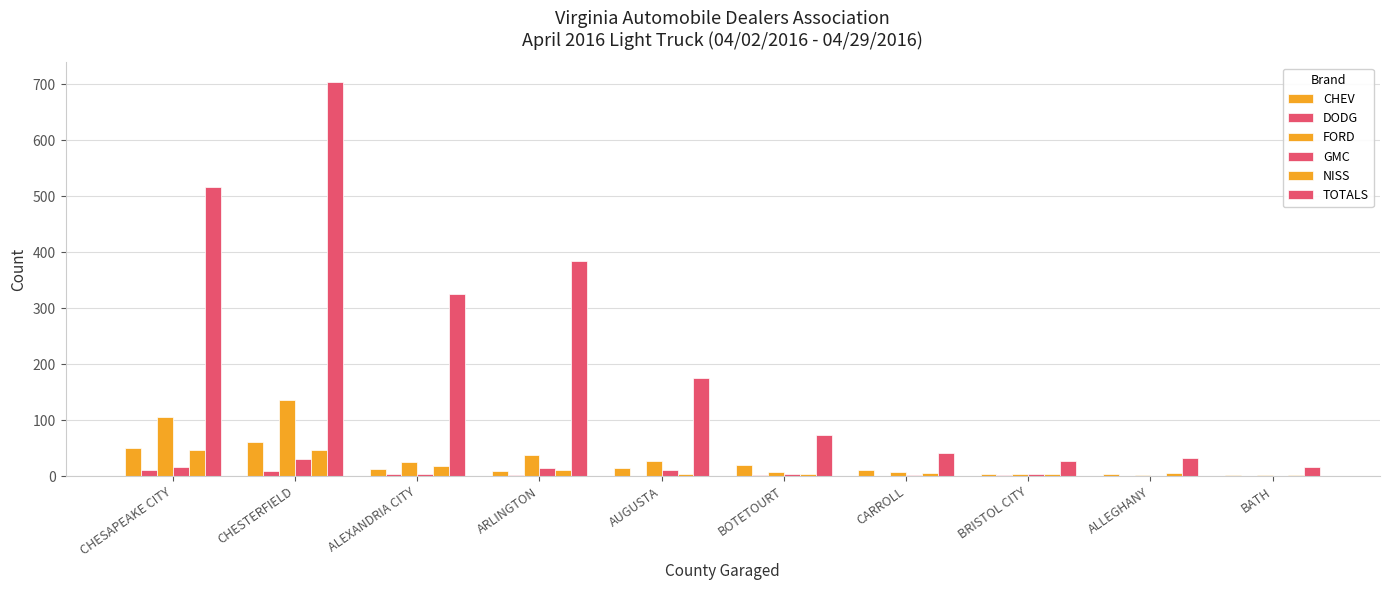

What is the minimum value for TOTALS?

16